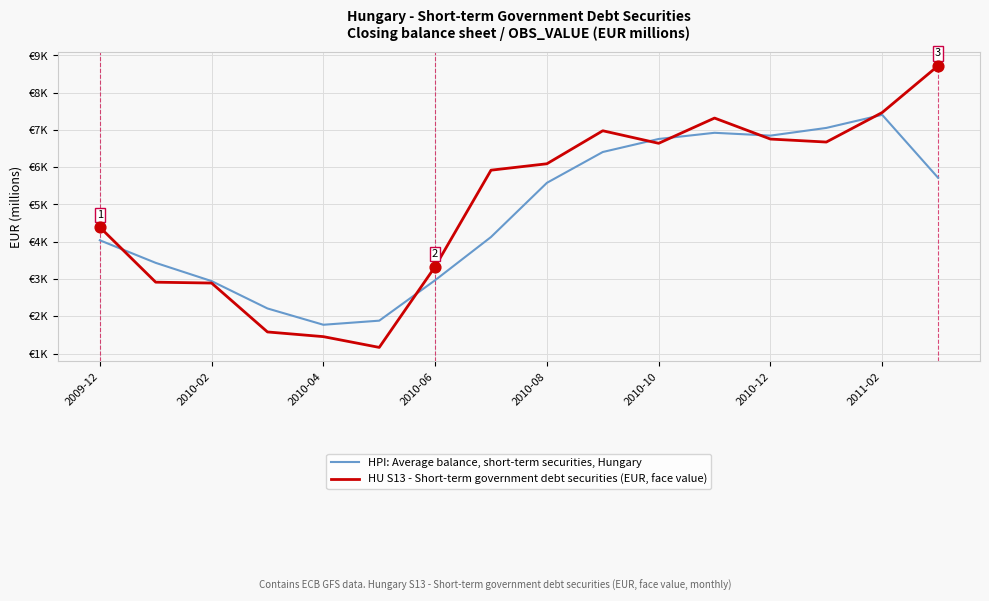

What are all the series names shown in the legend?

HPI: Average balance, short-term securities, Hungary, HU S13 - Short-term government debt securities (EUR, face value)